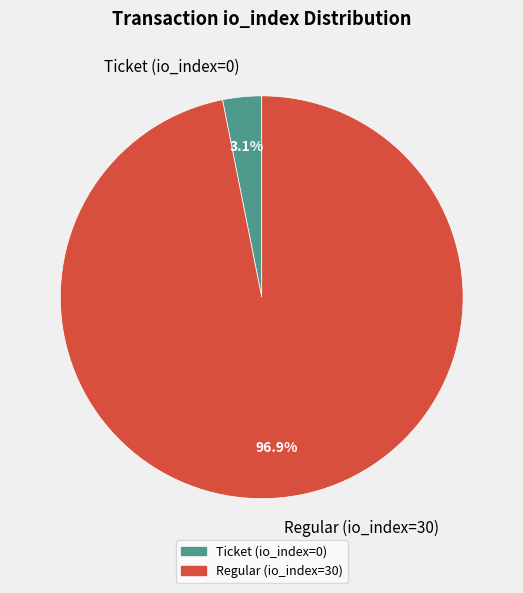

Rank the categories by value from lowest to highest.

Ticket (io_index=0), Regular (io_index=30)